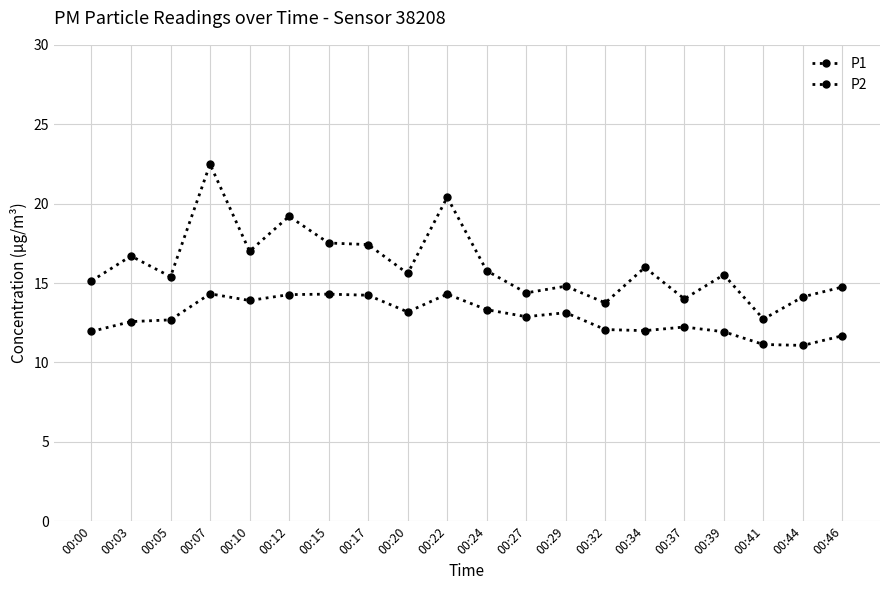

Count the number of data series in this chart.

2